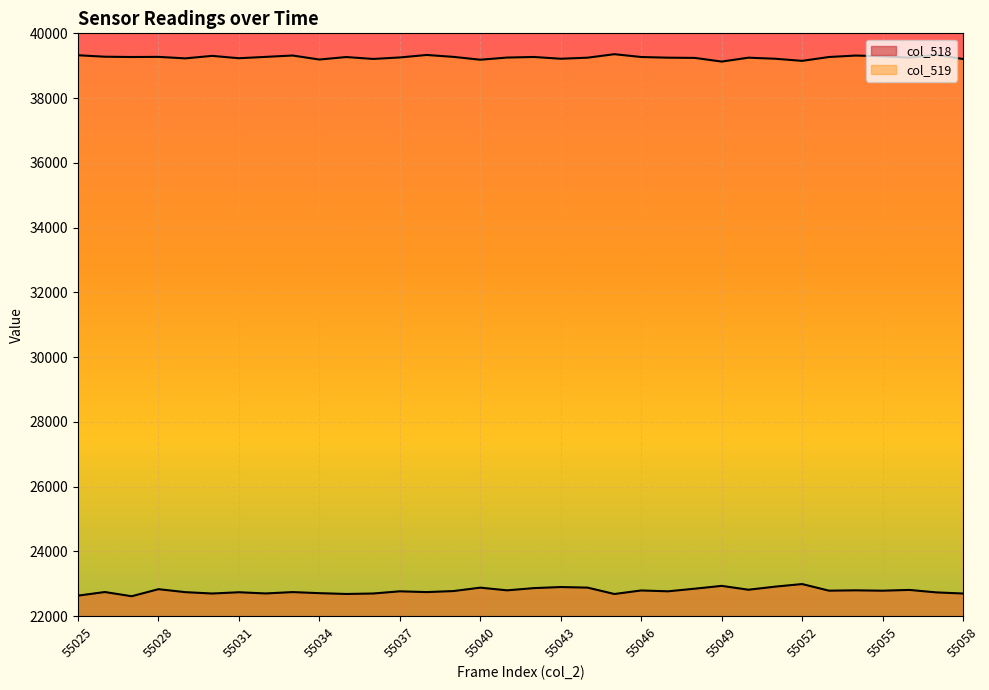

Reading left to right, extract all data points from this chart.

col_518: 22636	22747	22617	22835	22743	22701	22740	22703	22745	22712	22687	22701	22769	22745	22777	22882	22799	22868	22901	22883	22686	22795	22769	22850	22937	22818	22914	22993	22789	22799	22788	22812	22736	22701
col_519: 39323	39278	39269	39273	39227	39304	39231	39273	39315	39191	39268	39209	39255	39332	39273	39185	39252	39270	39215	39248	39356	39269	39248	39241	39128	39248	39215	39150	39269	39314	39292	39248	39337	39207